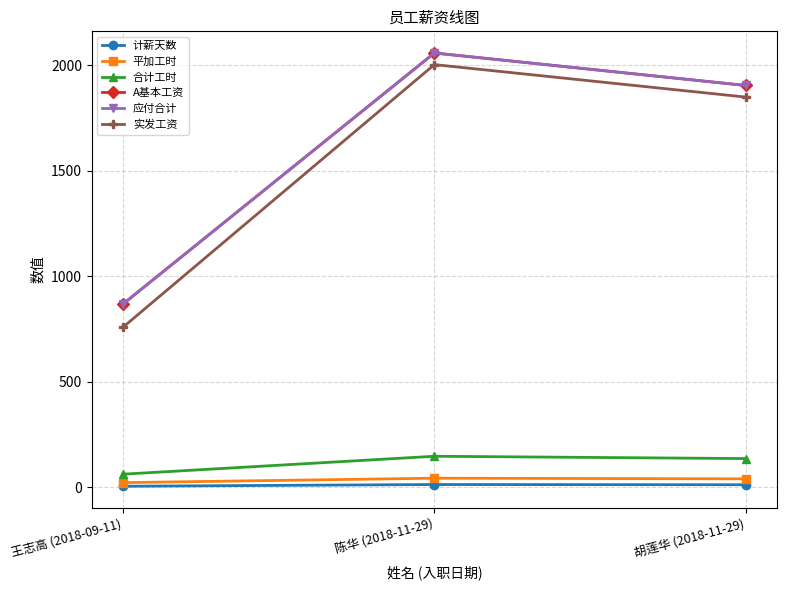

Rank the series at 陈华 (2018-11-29) from highest to lowest value.

A基本工资, 应付合计, 实发工资, 合计工时, 平加工时, 计薪天数